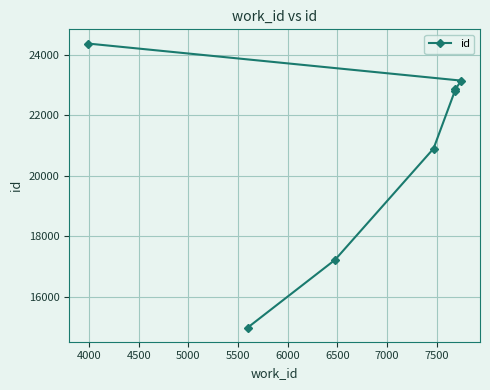

Reading left to right, what are all the values shown in this chart?

24371	14983	17220	20898	22813	22861	23145